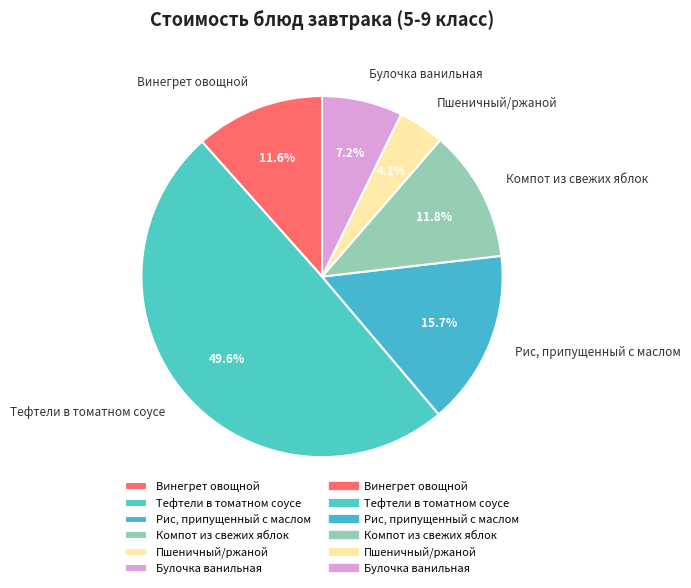

How many slices are in this pie chart?

6